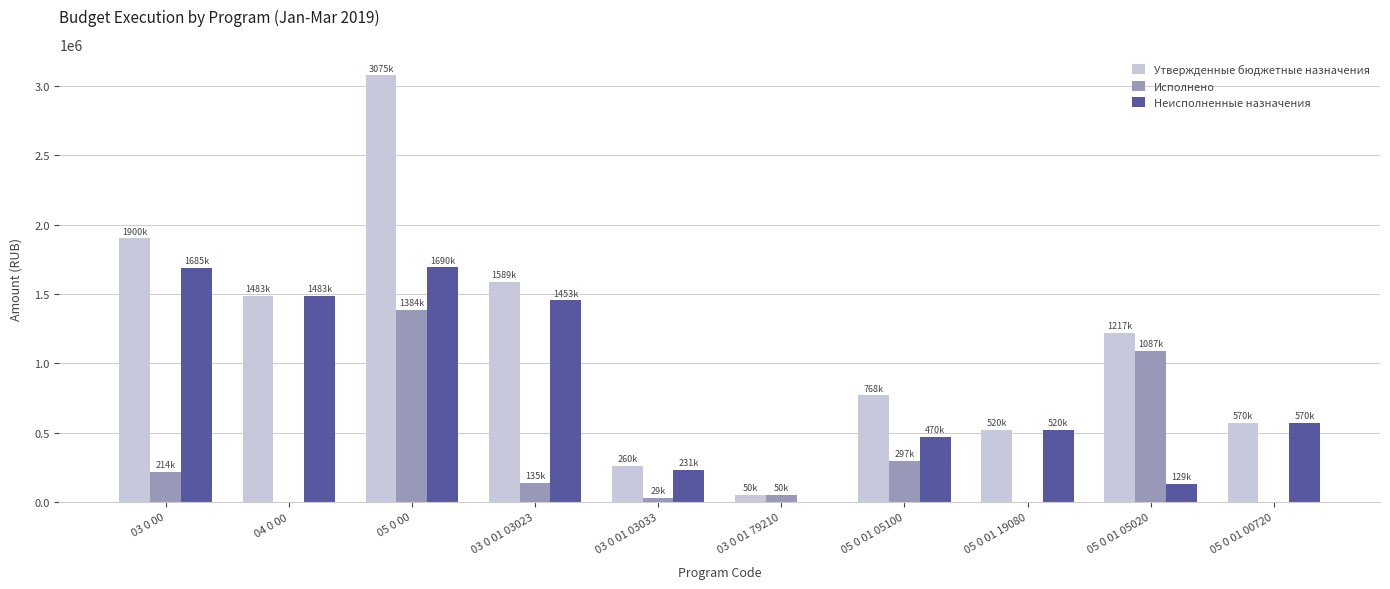

How many distinct data groups are displayed?

3